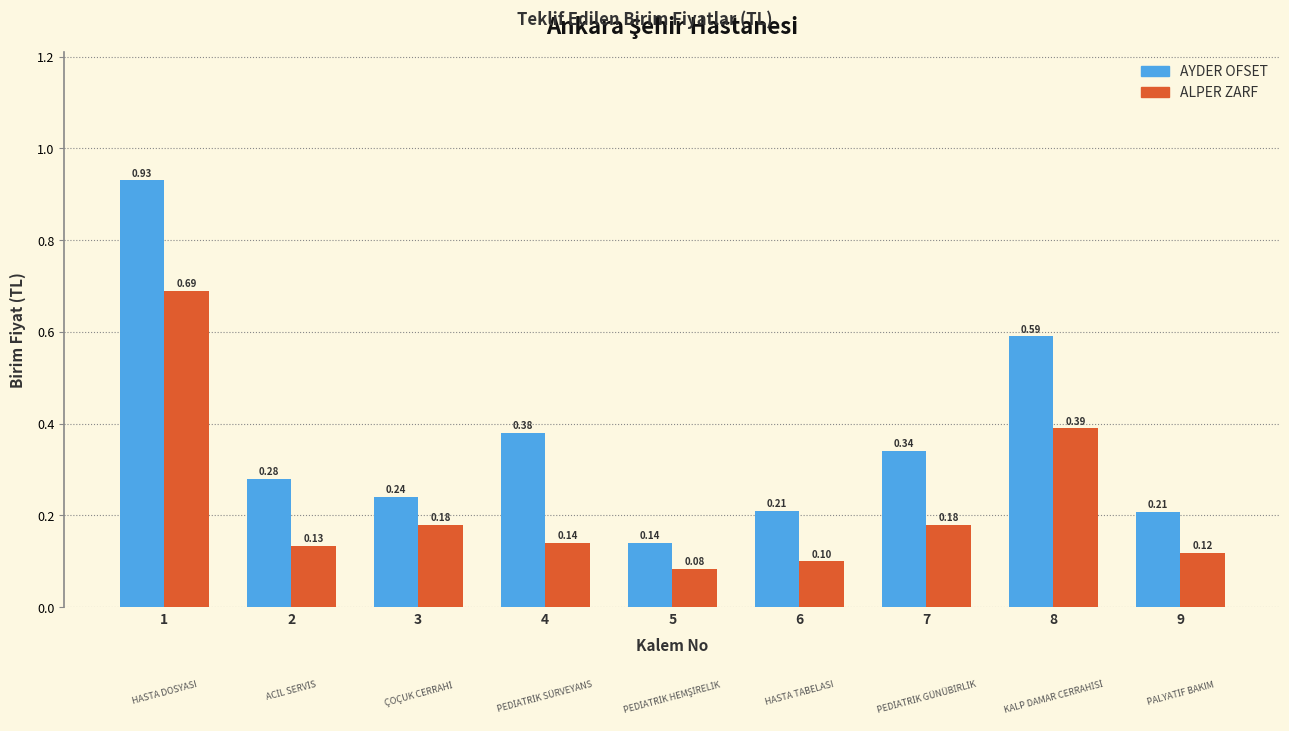

What is the difference between the maximum and minimum values in the AYDER OFSET series?

0.8